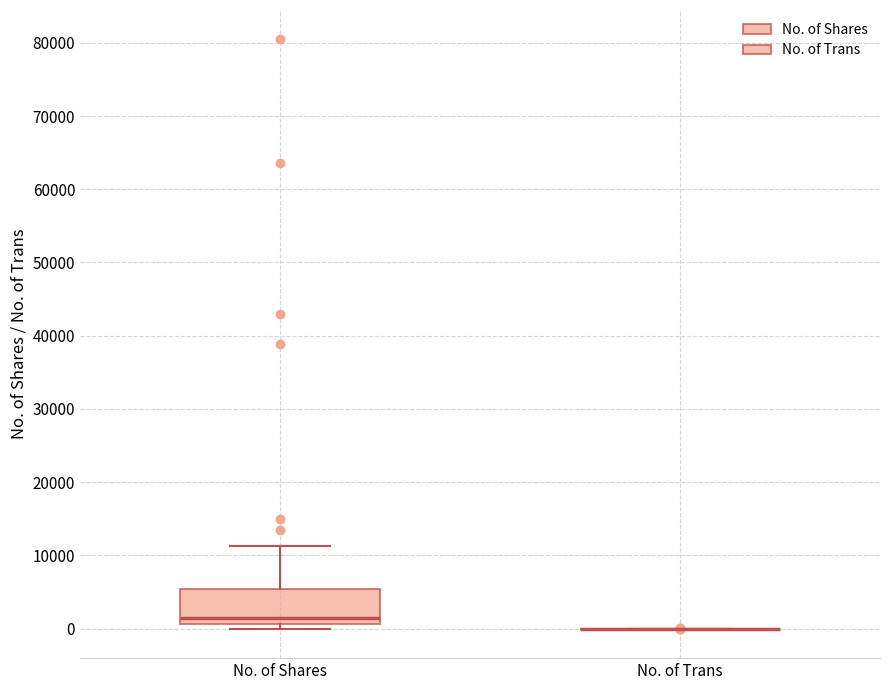

Which box is the tallest, from its lower edge to its upper edge?

No. of Shares